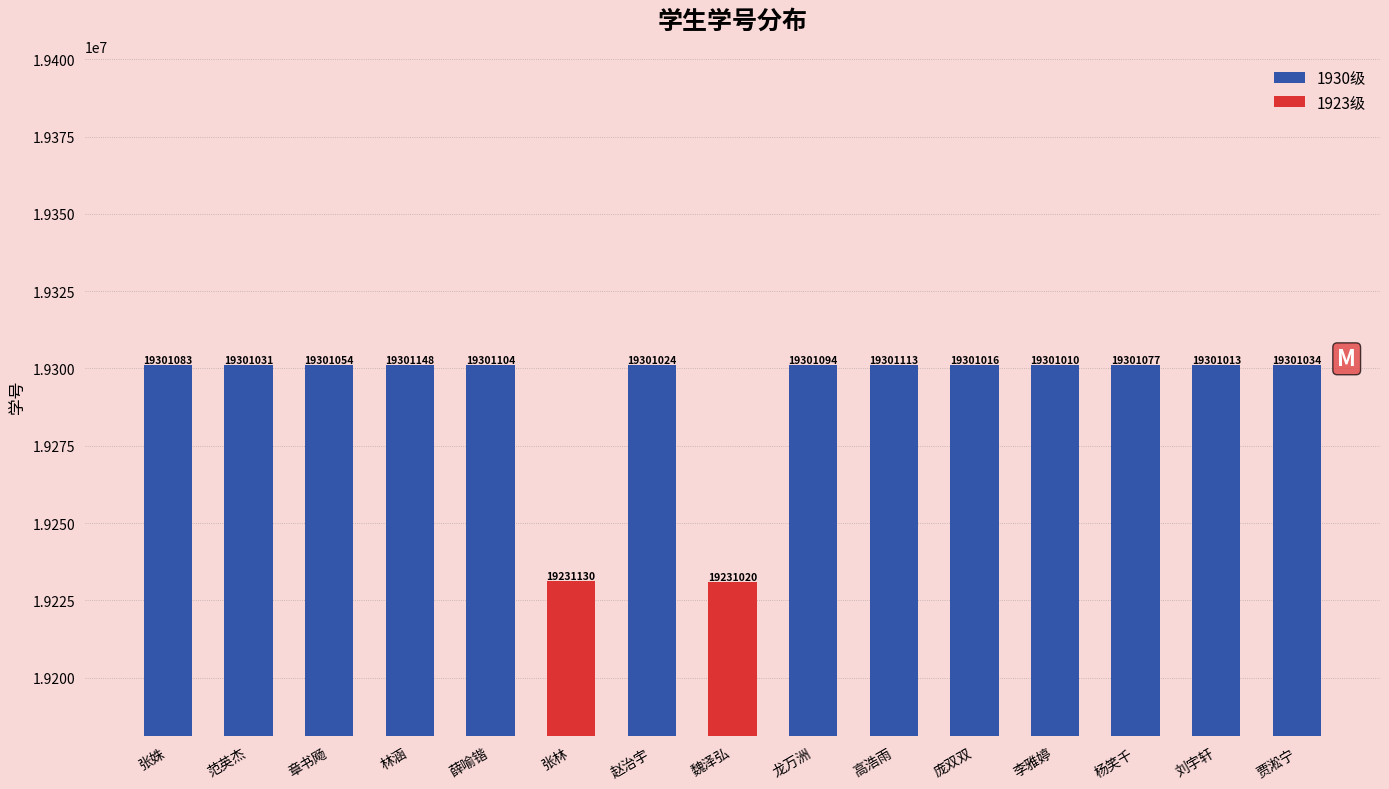

Which label corresponds to the largest value in the chart?

林涵